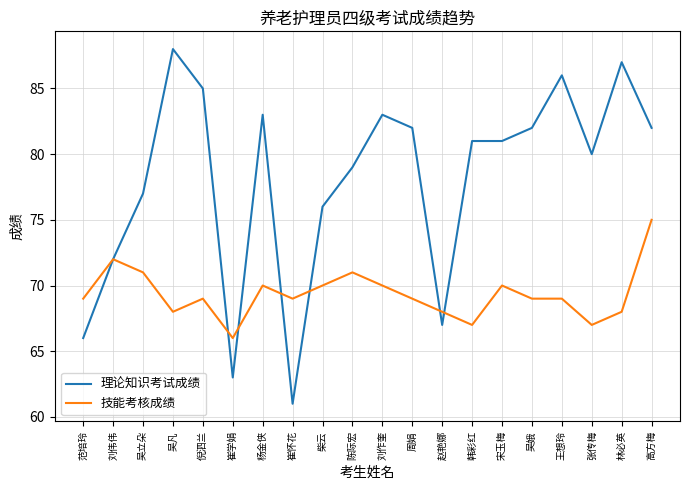

Which series changed the most between 柴云 and 赵艳娜?

理论知识考试成绩